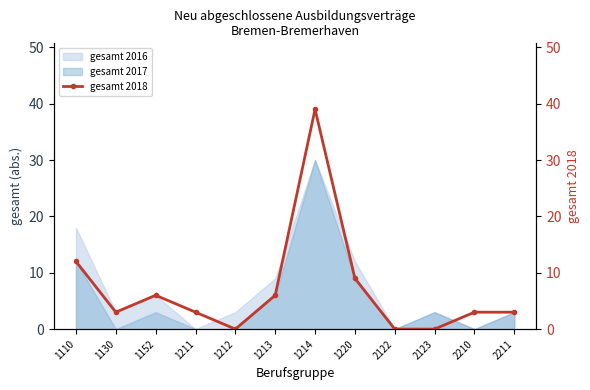

How many interior local peaks (higher than both neighbors) does the data have?

2